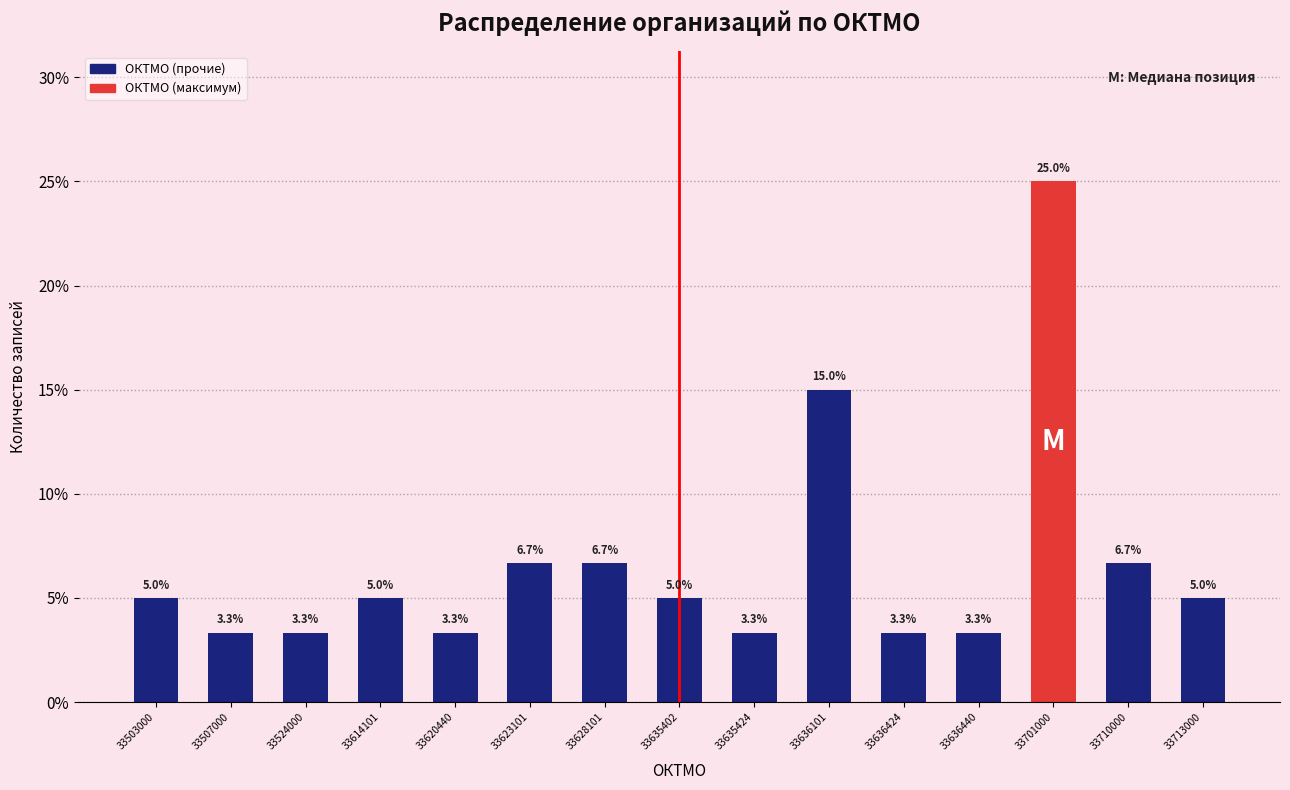

Reading left to right, extract all data points from this chart.

33503000=5.0	33507000=3.3	33524000=3.3	33614101=5.0	33620440=3.3	33623101=6.7	33628101=6.7	33635402=5.0	33635424=3.3	33636101=15.0	33636424=3.3	33636440=3.3	33701000=25.0	33710000=6.7	33713000=5.0